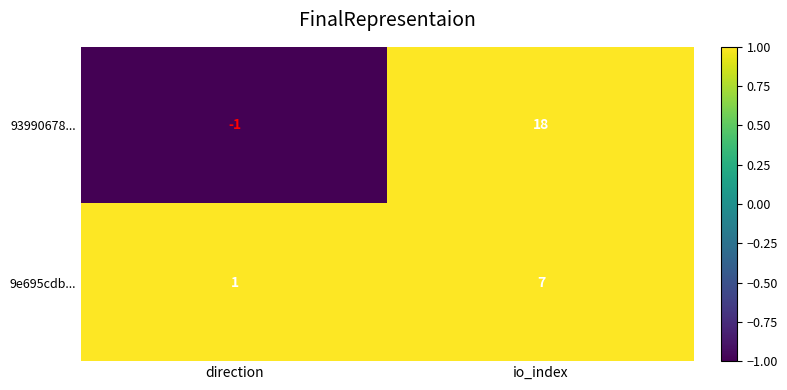

Rank the series at direction from highest to lowest value.

9e695cdb..., 93990678...